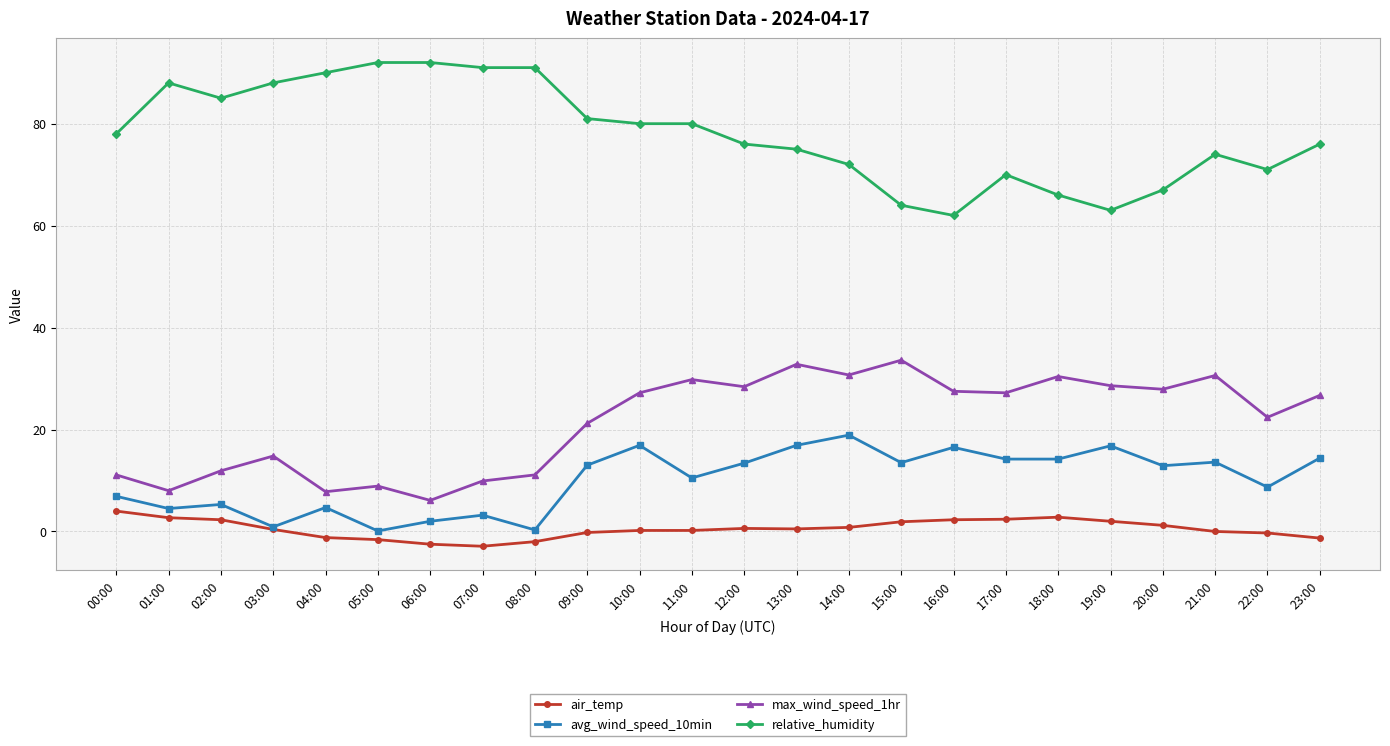

At which category does max_wind_speed_1hr reach its first local valley?

01:00